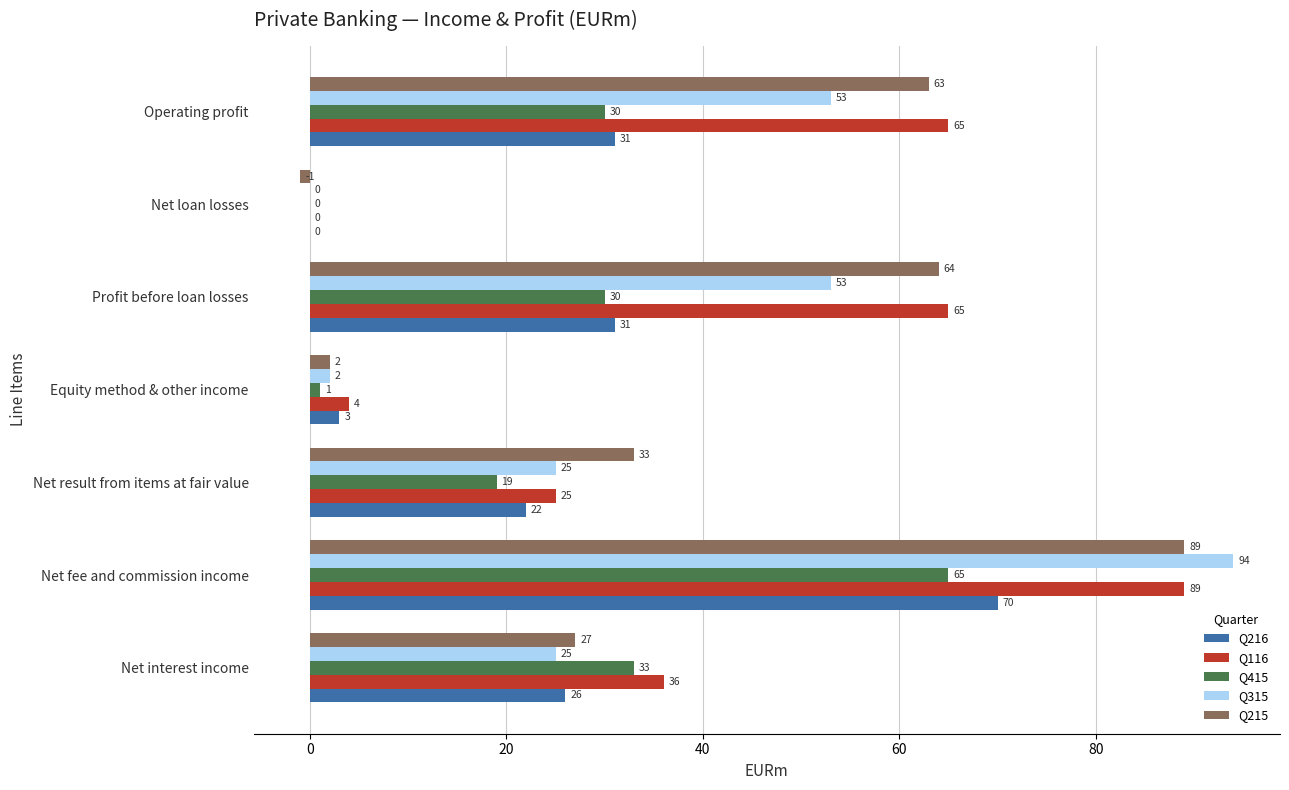

What is the sum of the Q215 values at Net fee and commission income and Net interest income?

116